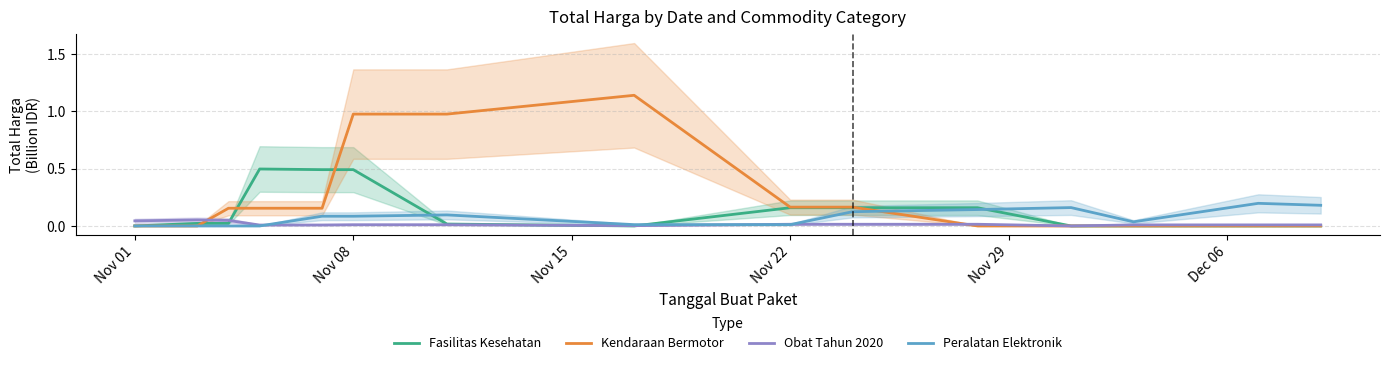

Read the Peralatan Elektronik value at Nov 29.

0.1